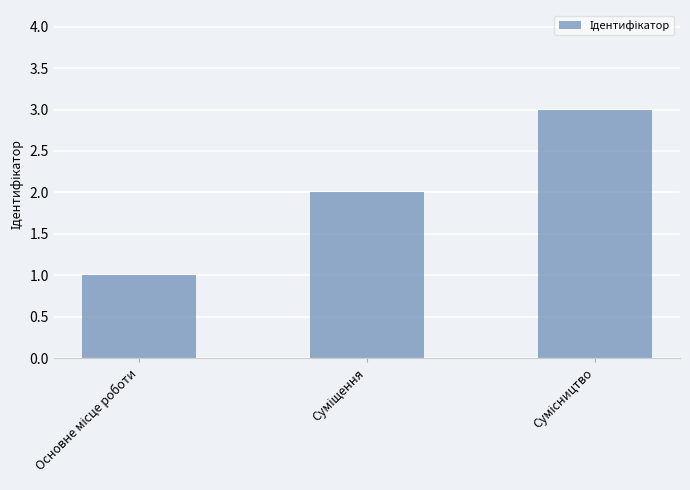

What is the value of the 1st bar from the left?

1